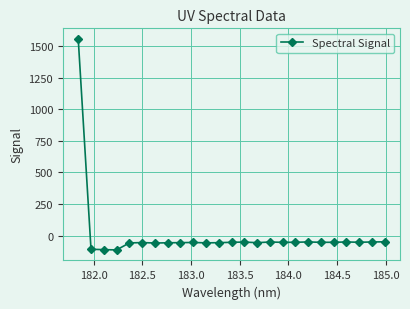

What is the value of the 19th point from the left?

-49.6